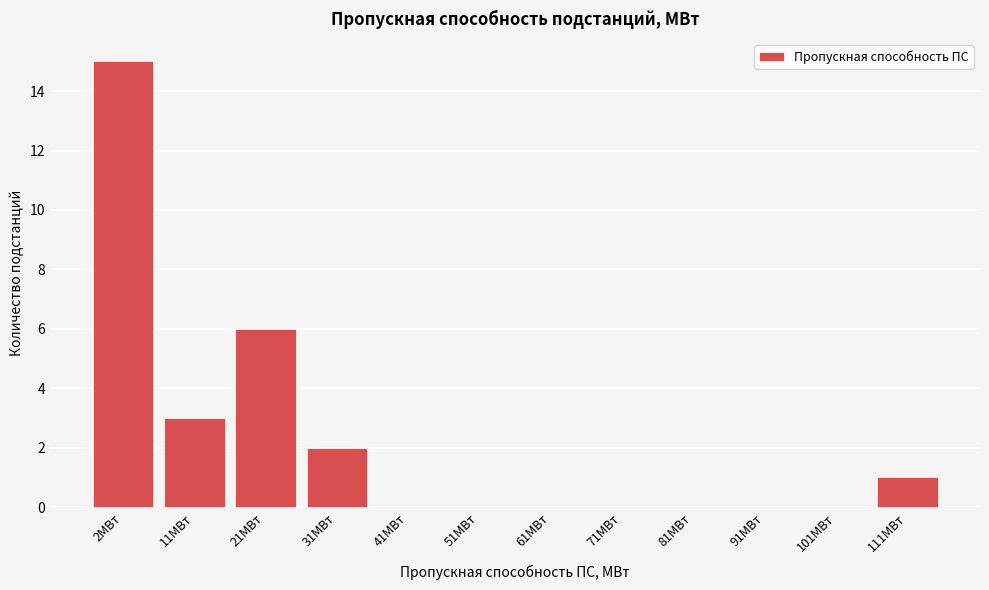

Reading left to right, list all the values displayed in this chart.

2МВт=15	11МВт=3	21МВт=6	31МВт=2	41МВт=0	51МВт=0	61МВт=0	71МВт=0	81МВт=0	91МВт=0	101МВт=0	111МВт=1